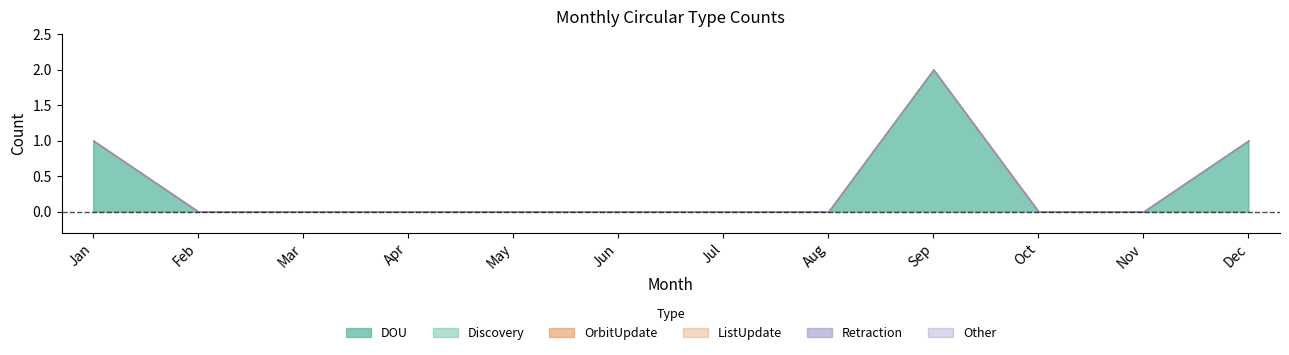

List the series in order of their peak value, highest first.

DOU, Discovery, OrbitUpdate, ListUpdate, Retraction, Other